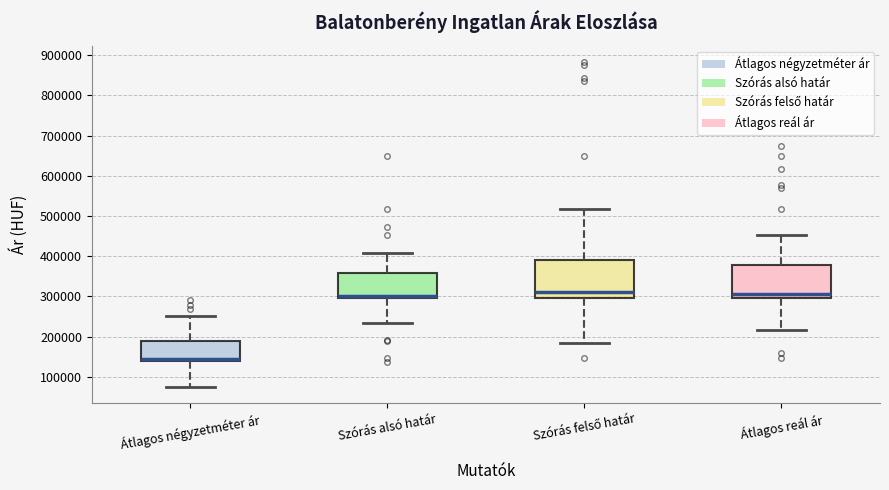

Reading left to right, read every box against the y-axis: the position of its median line, the range the box covers, and the ends of its whiskers. The values are not printed on the chart, so give them approximately, as read against the axis.

Átlagos négyzetméter ár: median 140000 (just above the box's lower edge), box 140000 to 190000, whiskers 80000 to 250000
Szórás alsó határ: median 300000 (just above the box's lower edge), box 300000 to 360000, whiskers 240000 to 410000
Szórás felső határ: median 310000, box 300000 to 390000, whiskers 180000 to 520000
Átlagos reál ár: median 310000, box 300000 to 380000, whiskers 220000 to 450000